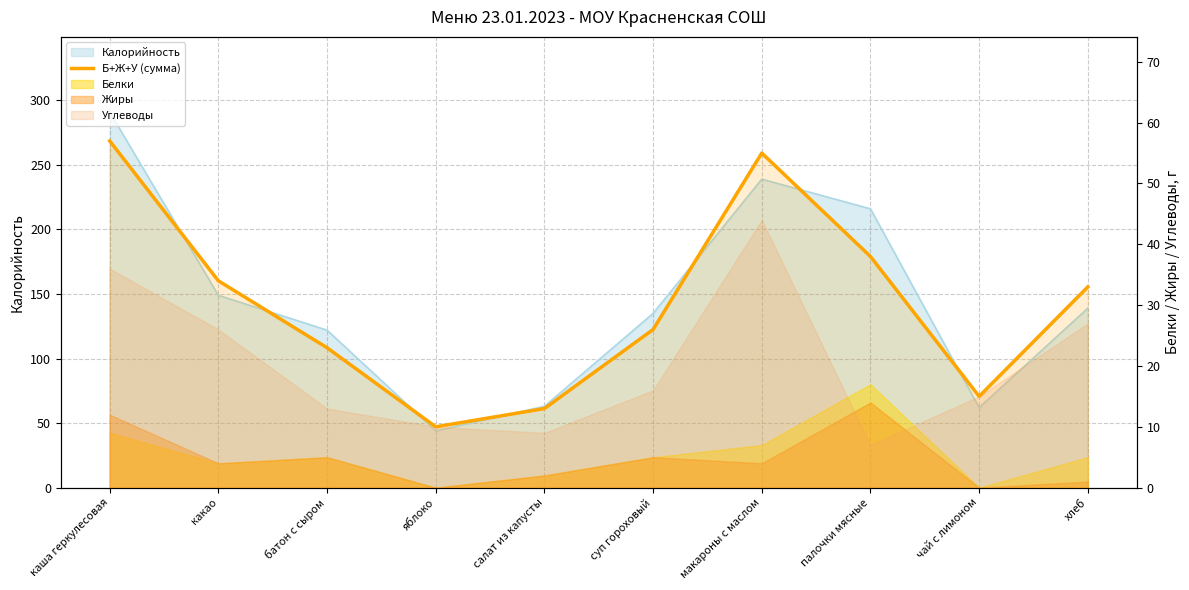

Reading left to right, extract all data points from this chart.

каша геркулесовая=57	какао=34	батон с сыром=23	яблоко=10	салат из капусты=13	суп гороховый=26	макароны с маслом=55	палочки мясные=38	чай с лимоном=15	хлеб=33